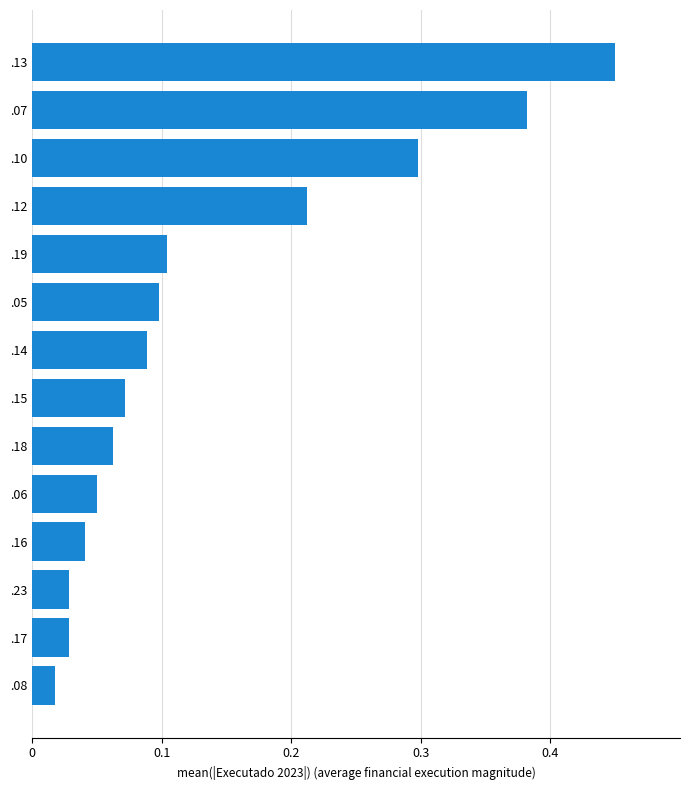

What is the change in value from .06 to .07?

+0.3